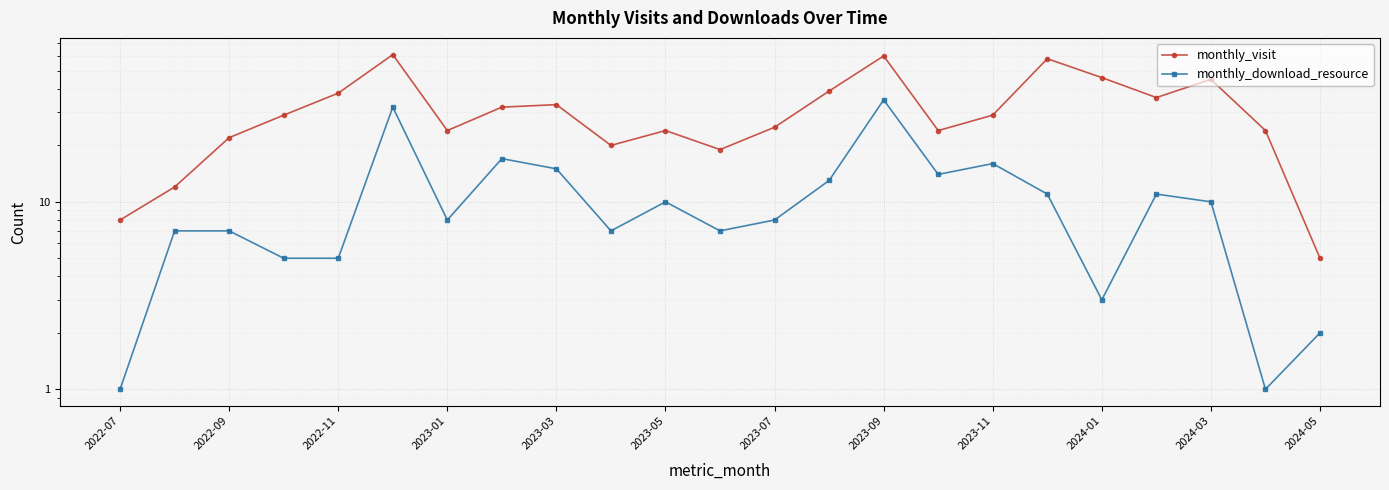

Reading left to right, list all the values displayed in this chart.

monthly_visit: 8	12	22	29	38	61	24	32	33	20	24	19	25	39	60	24	29	58	46	36	45	24	5
monthly_download_resource: 1	7	7	5	5	32	8	17	15	7	10	7	8	13	35	14	16	11	3	11	10	1	2